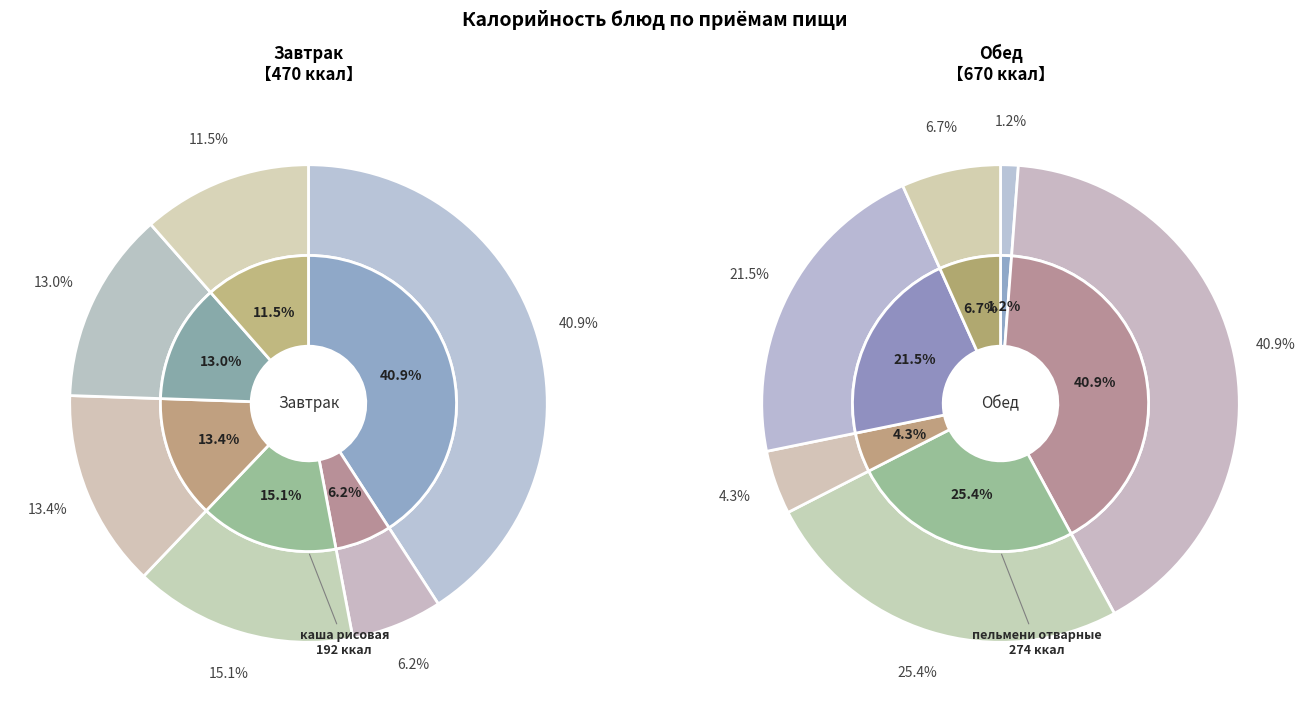

Rank the categories by value from lowest to highest.

огурцы консервированные, чай с молоком, чай с молоком (обед), фрукт свежий, выпечка, сыр порционно, яйцо вареное, пшеничный йодированный, сыр порционно (обед), хлеб пшеничный 1с, каша рисовая, пельмени отварные